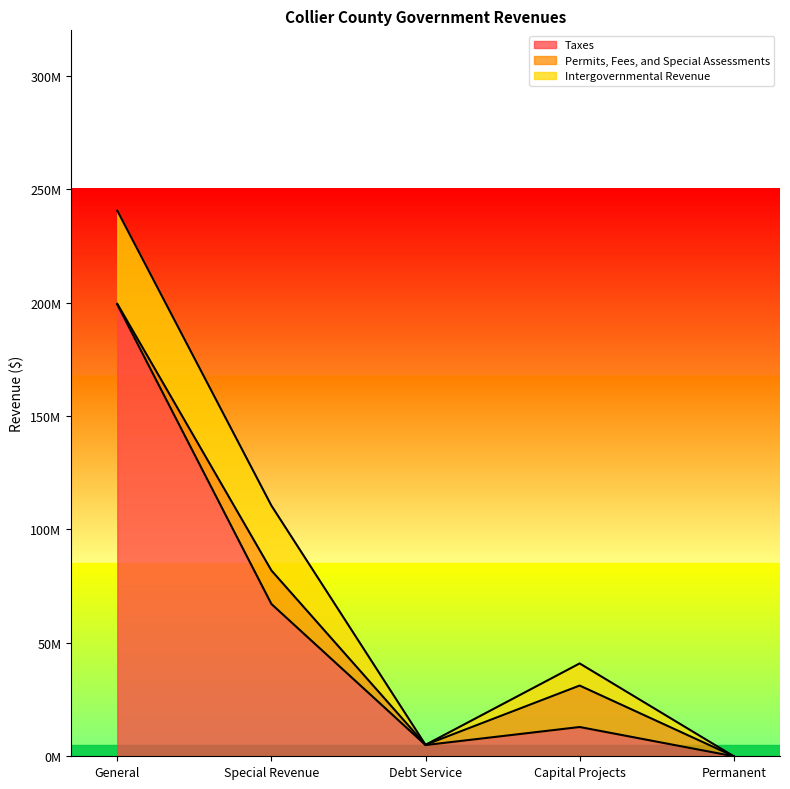

At which category is the sum across all series the highest?

General